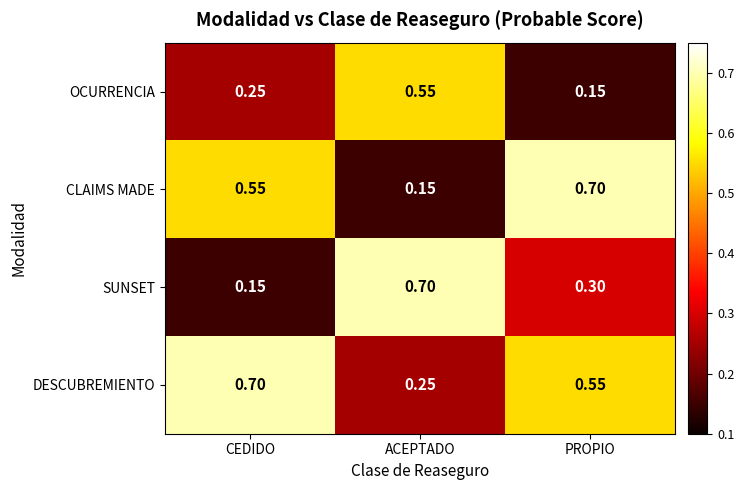

Which series has the largest total across all categories?

DESCUBREMIENTO